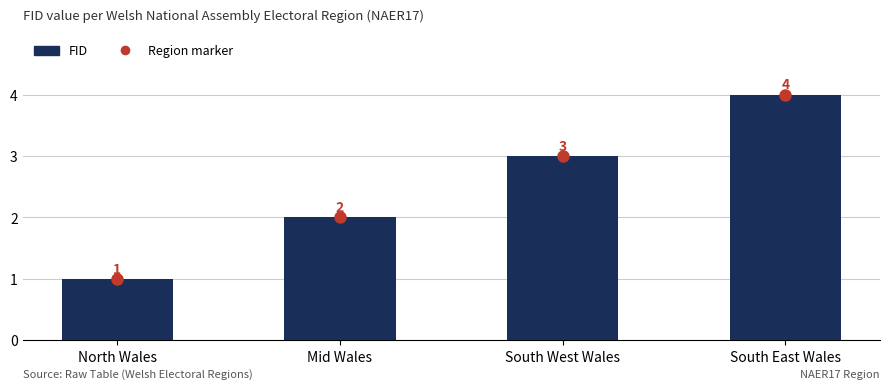

Rank the categories by value from lowest to highest.

North Wales, Mid Wales, South West Wales, South East Wales